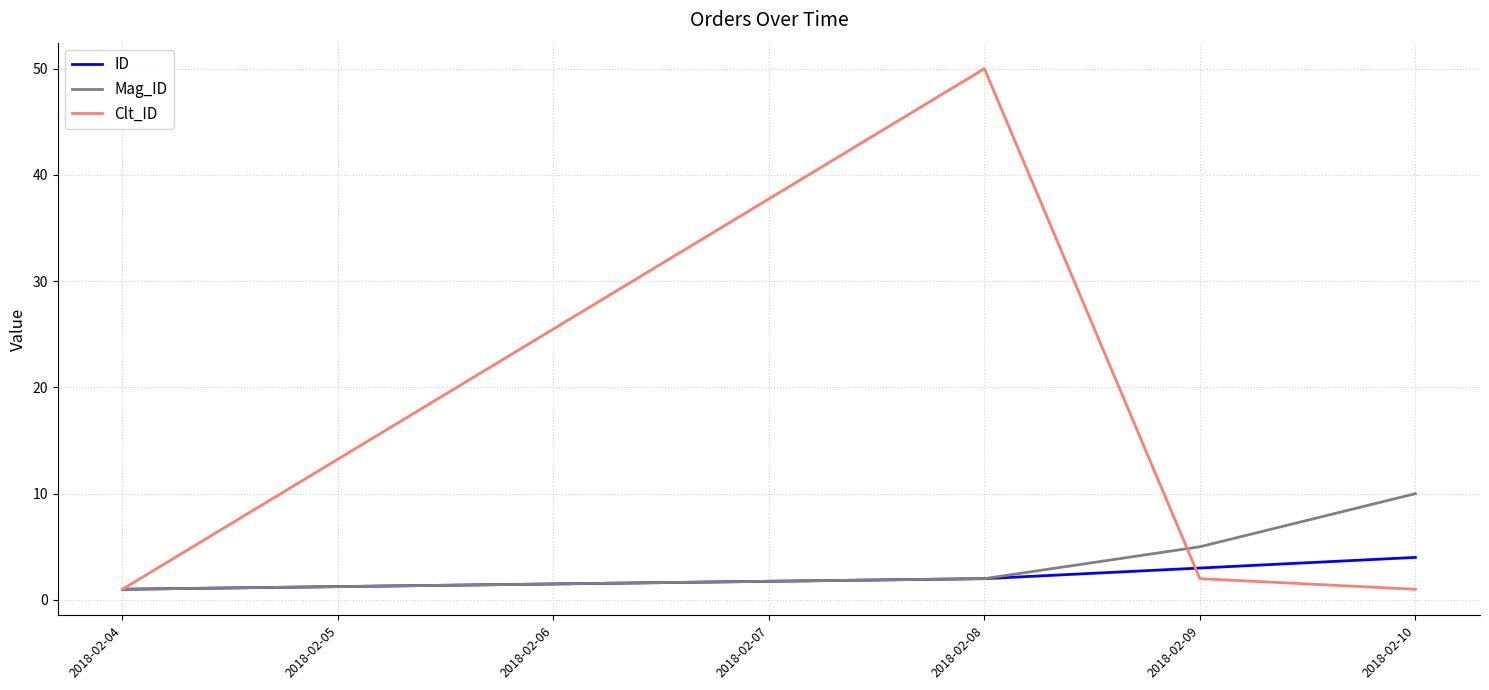

Between 2018-02-08 and 2018-02-09, which series saw the biggest shift?

Clt_ID